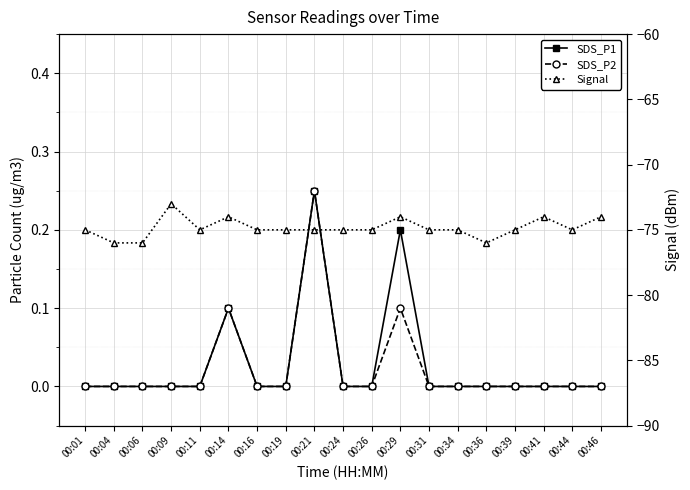

Reading left to right, list all the values displayed in this chart.

SDS_P1: 0.0	0.0	0.0	0.0	0.0	0.1	0.0	0.0	0.2	0.0	0.0	0.2	0.0	0.0	0.0	0.0	0.0	0.0	0.0
SDS_P2: 0.0	0.0	0.0	0.0	0.0	0.1	0.0	0.0	0.2	0.0	0.0	0.1	0.0	0.0	0.0	0.0	0.0	0.0	0.0
Signal: -75.0	-76.0	-76.0	-73.0	-75.0	-74.0	-75.0	-75.0	-75.0	-75.0	-75.0	-74.0	-75.0	-75.0	-76.0	-75.0	-74.0	-75.0	-74.0